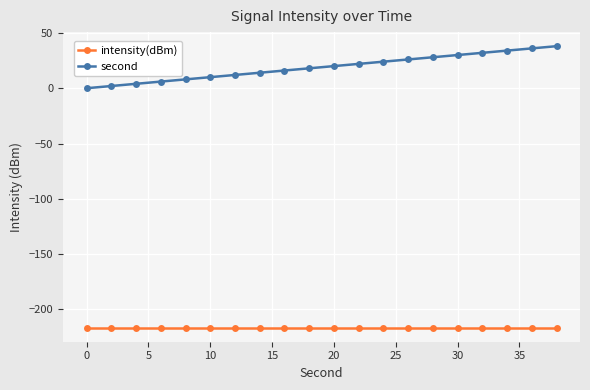

What is the minimum value shown in the chart?

-216.4